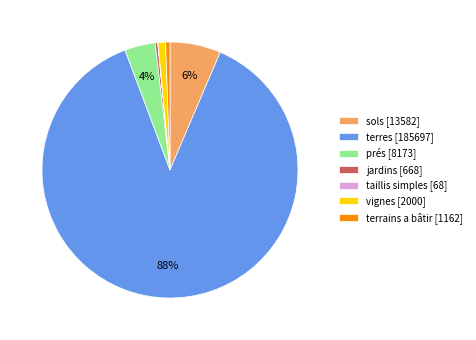

Does prés account for over 50% of the chart?

No